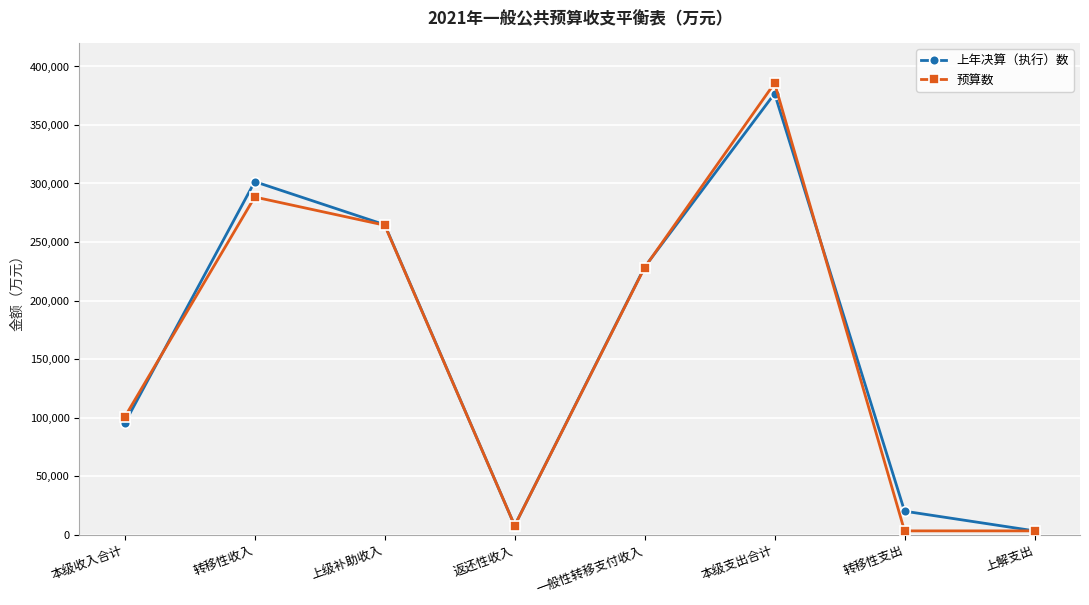

What is the difference between the maximum and second lowest values in the 预算数 series?

382591